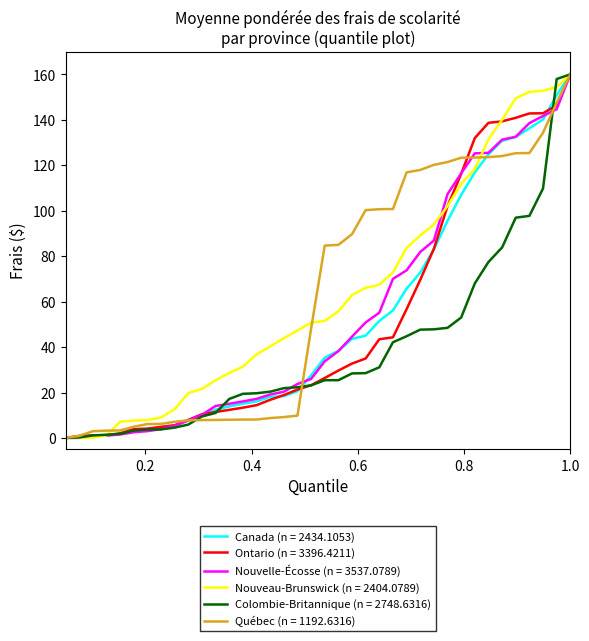

How many series are shown in this chart?

6